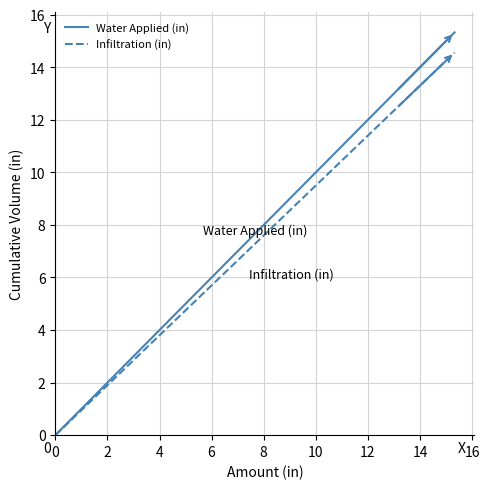

What is the maximum value for Infiltration (in)?

14.6